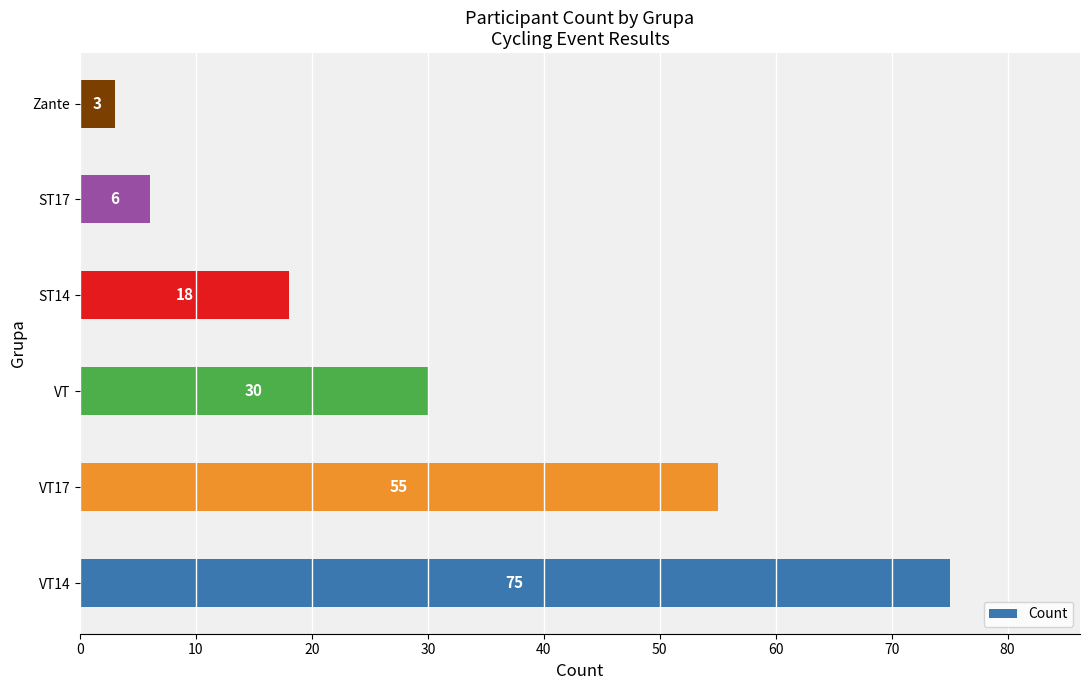

Approximately how many times larger is the value at ST14 compared to ST17?

3.0